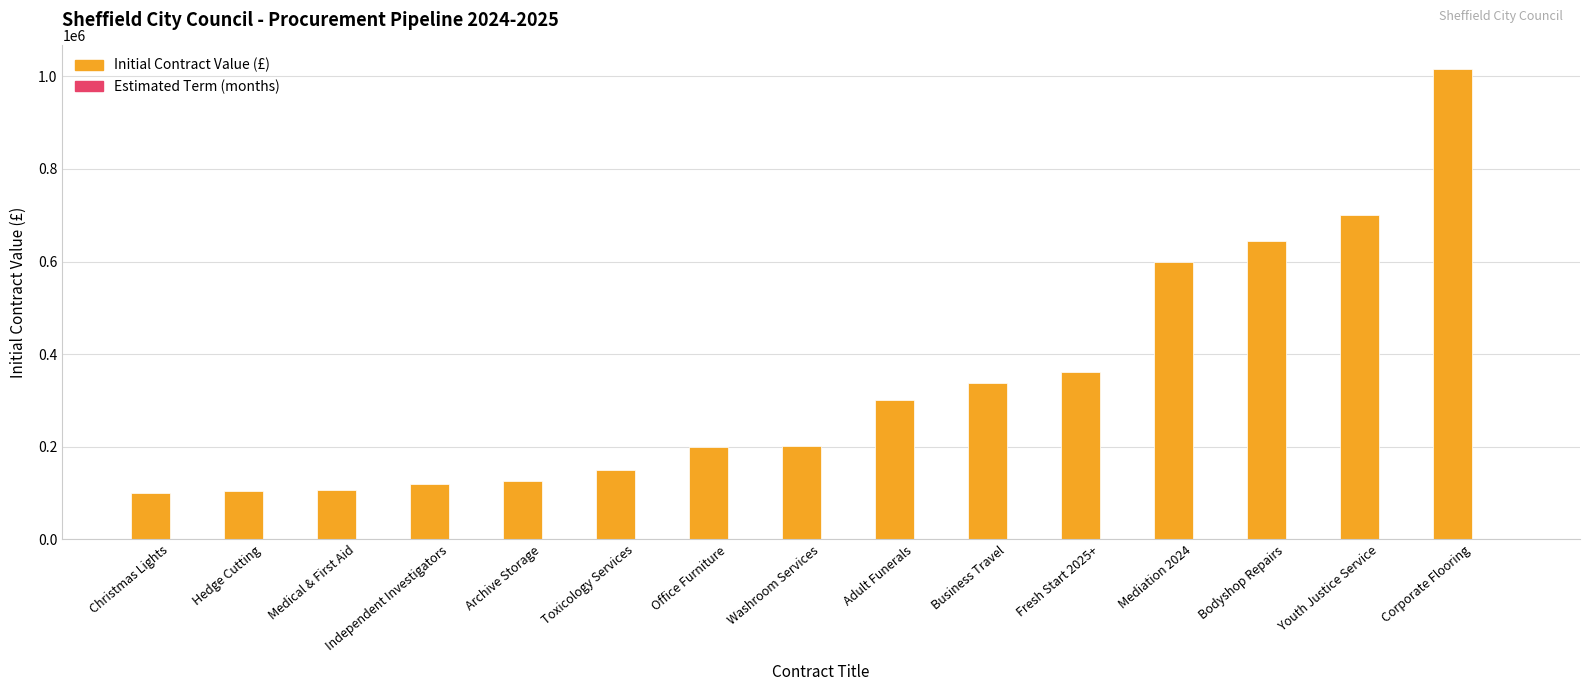

Is it true that Initial Contract Value (£) equals 25911 at Medical & First Aid?

False